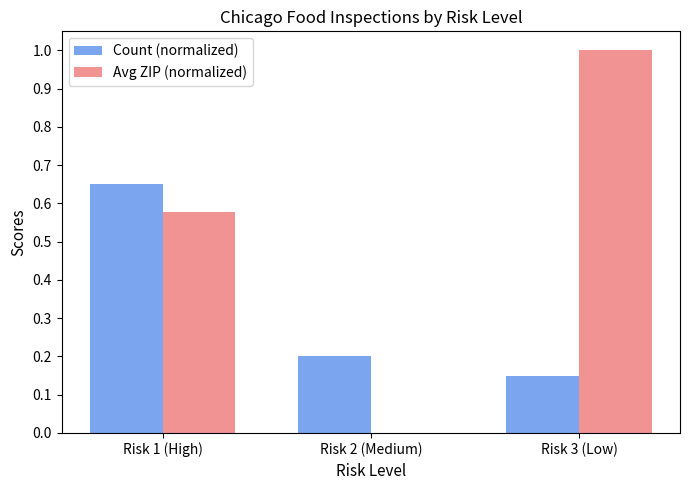

Are the bars horizontal?

No